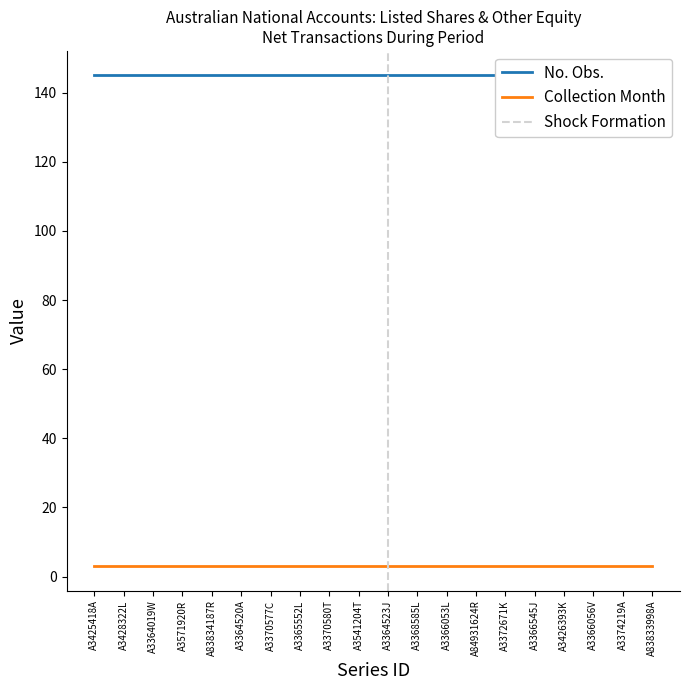

Which label corresponds to the smallest value in the chart?

A3425418A